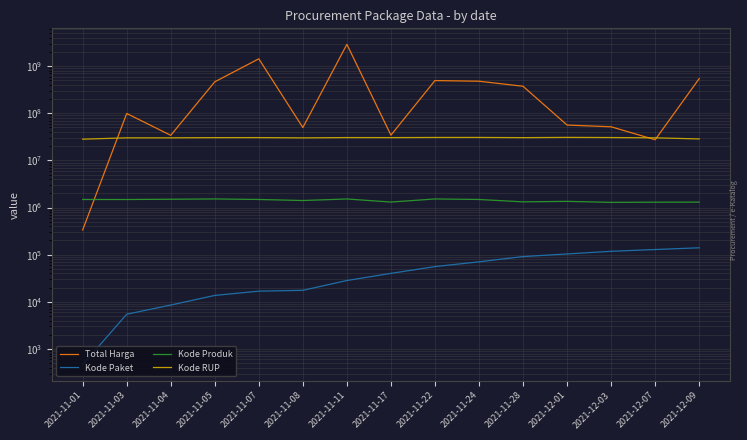

True or false: Kode Paket and Total Harga cross at least once.

False